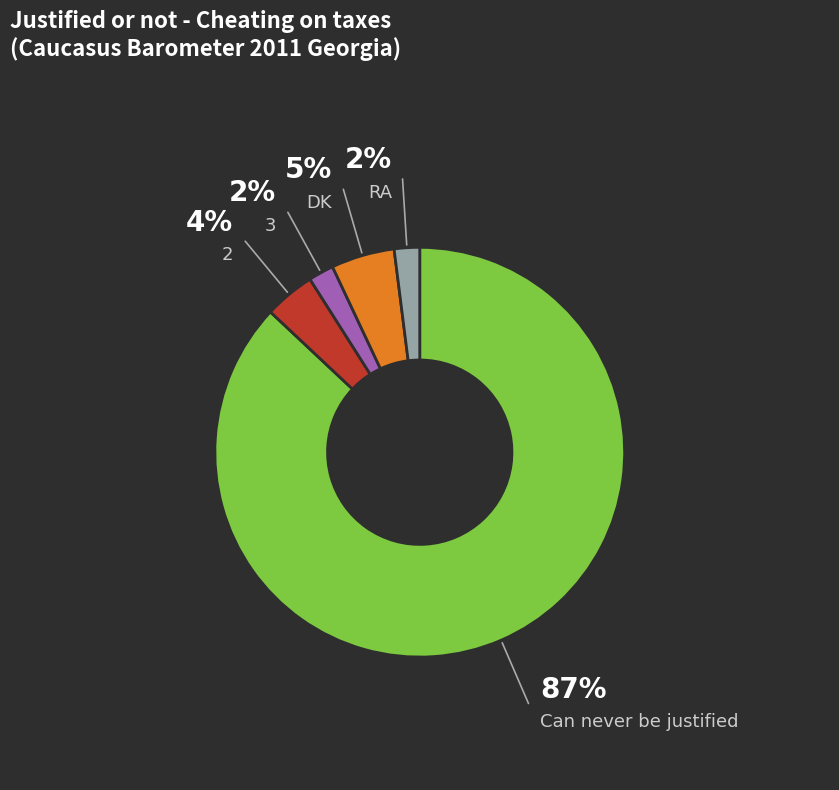

To the nearest percent, what is the average slice percentage?

20%